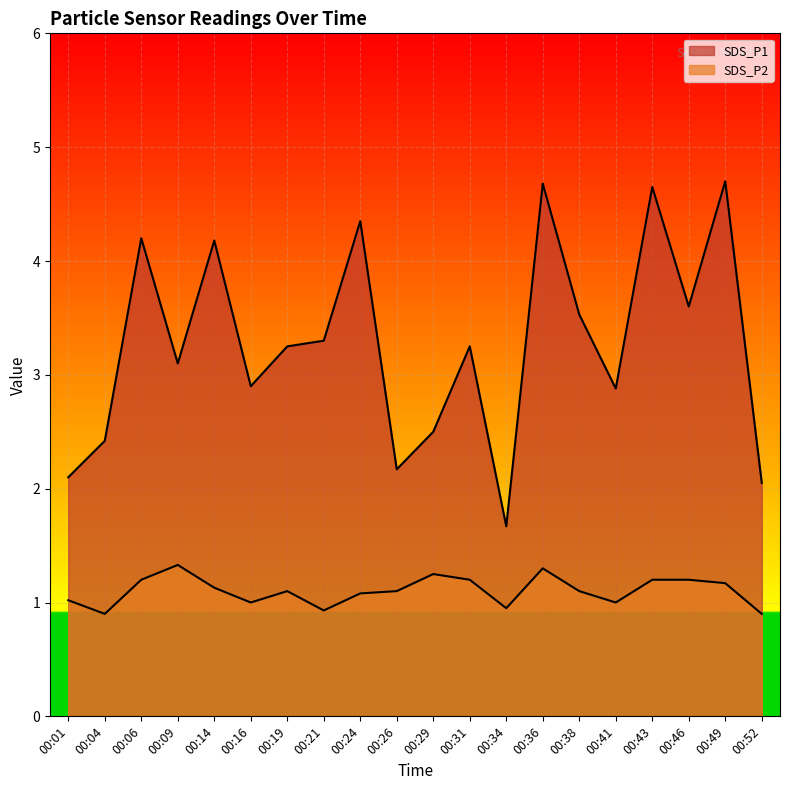

In SDS_P2, how many points are lower than both neighbors (excluding endpoints)?

5